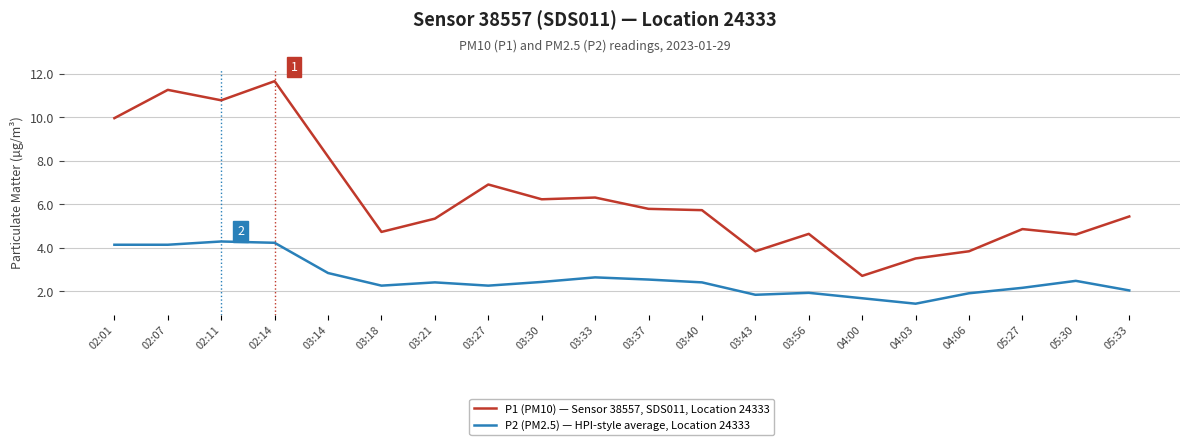

What is the minimum value shown in the chart?

1.4